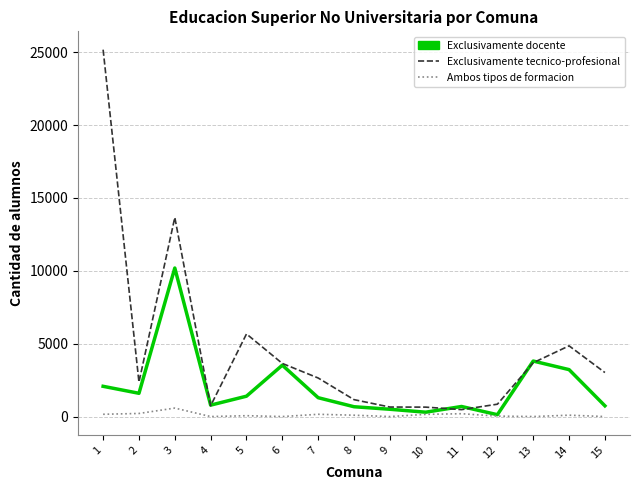

Which series has the largest range (max minus min)?

Exclusivamente tecnico-profesional